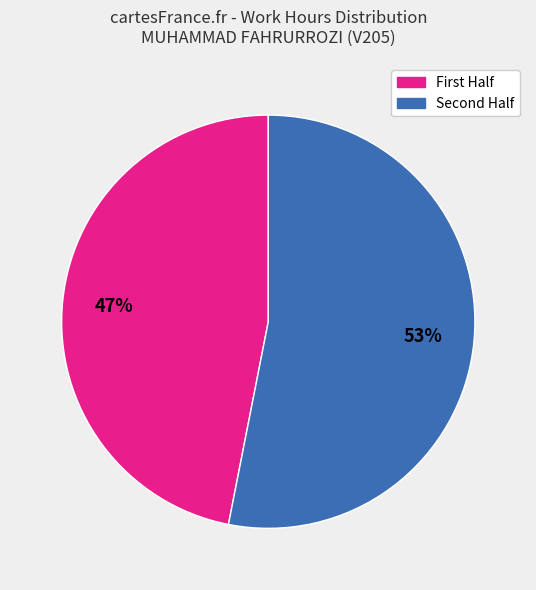

To the nearest percent, what is the difference between the largest and smallest slice percentages?

6%